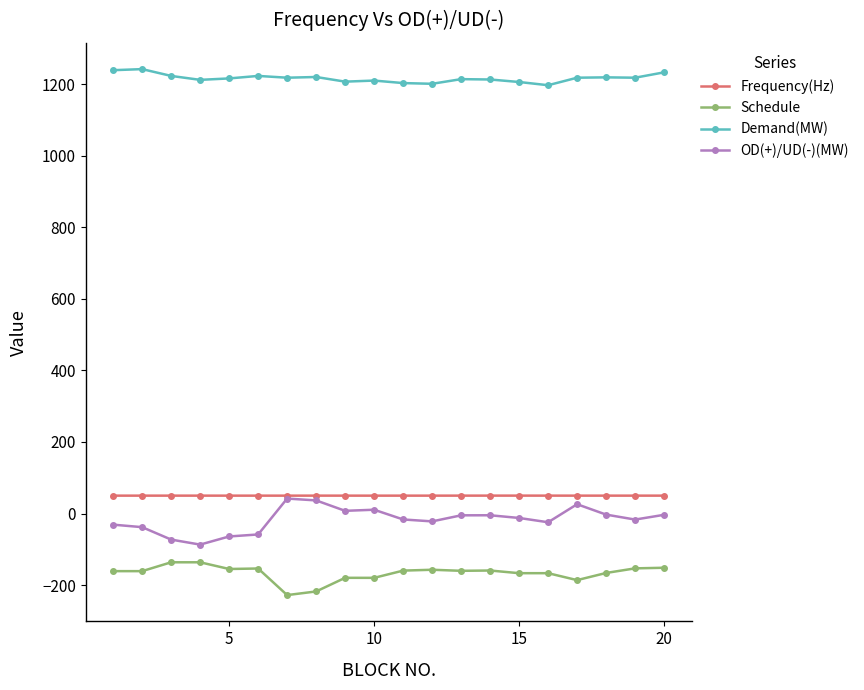

True or false: Schedule and Frequency(Hz) intersect in this chart.

False